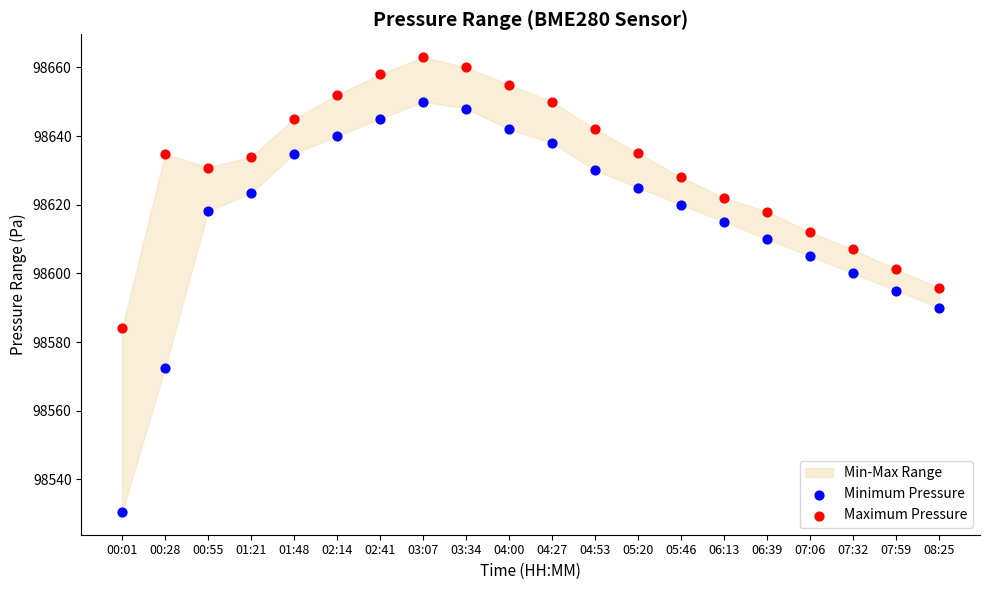

What is the X range (max minus min) for the scatter plot?

1.0